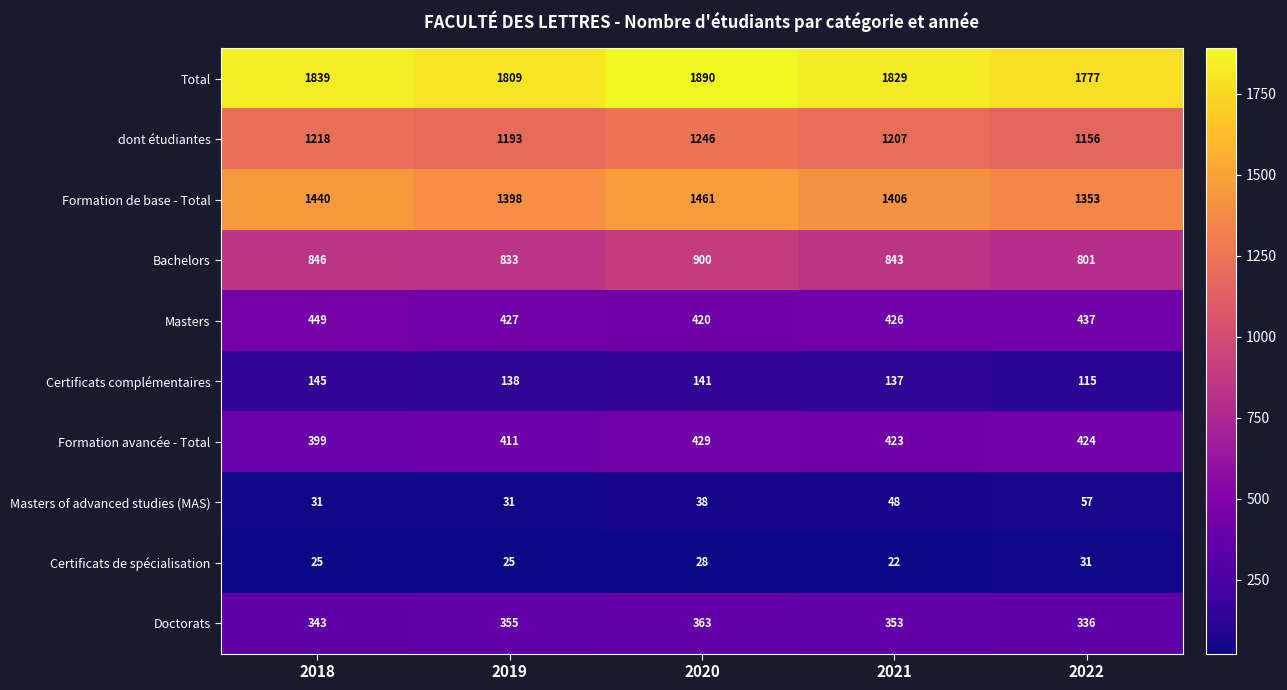

What is the difference between the maximum and minimum values in the Doctorats series?

27